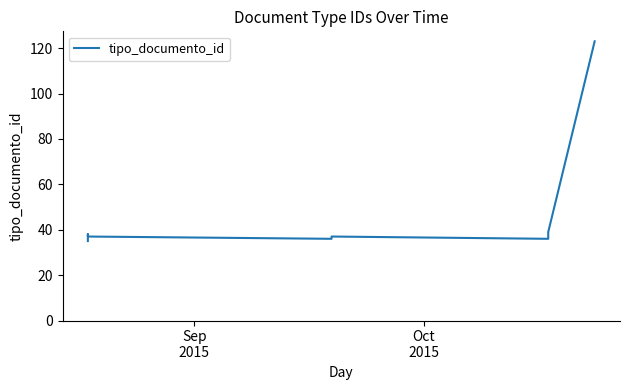

What is the minimum value shown in the chart?

35